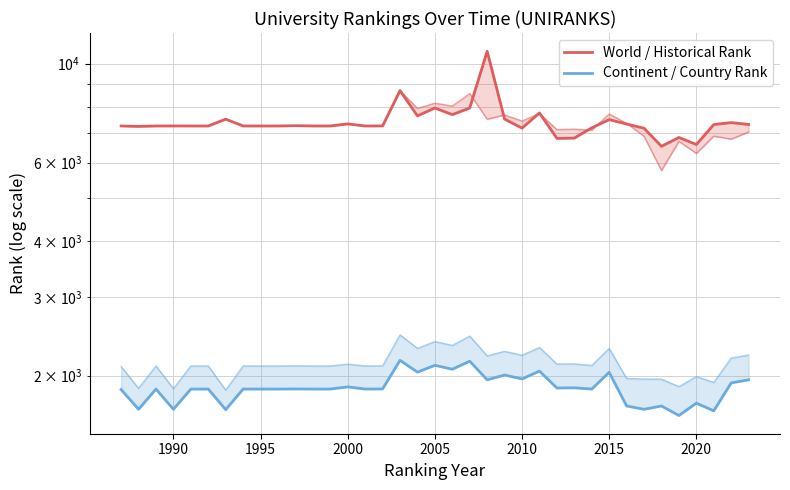

Is the value of World / Historical Rank at 28 greater than the value of Continent / Country Rank at 16?

Yes